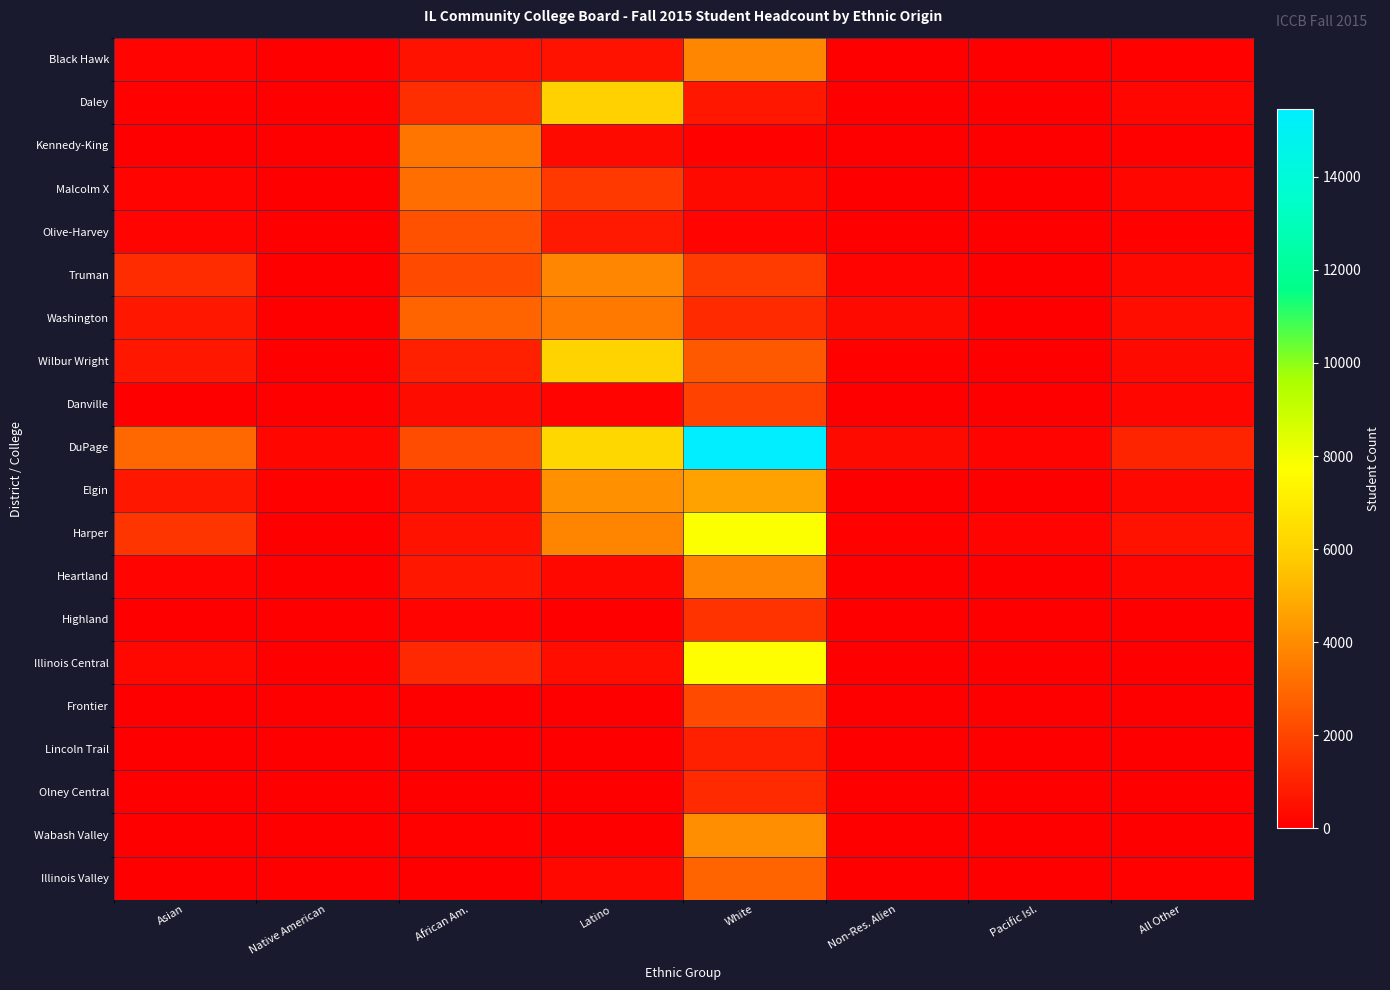

Reading right to left, what are all the values shown in this chart?

Black Hawk: All Other=107	Pacific Isl.=16	Non-Res. Alien=21	White=3817	Latino=582	African Am.=573	Native American=18	Asian=137
Daley: All Other=191	Pacific Isl.=11	Non-Res. Alien=9	White=706	Latino=5990	African Am.=1335	Native American=11	Asian=112
Kennedy-King: All Other=111	Pacific Isl.=2	Non-Res. Alien=21	White=106	Latino=325	African Am.=3378	Native American=17	Asian=29
Malcolm X: All Other=206	Pacific Isl.=6	Non-Res. Alien=20	White=337	Latino=1668	African Am.=3145	Native American=19	Asian=149
Olive-Harvey: All Other=85	Pacific Isl.=4	Non-Res. Alien=3	White=138	Latino=756	African Am.=2335	Native American=6	Asian=138
Truman: All Other=247	Pacific Isl.=25	Non-Res. Alien=134	White=1749	Latino=3815	African Am.=2148	Native American=25	Asian=1324
Washington: All Other=424	Pacific Isl.=13	Non-Res. Alien=308	White=1252	Latino=3501	African Am.=2881	Native American=35	Asian=679
Wilbur Wright: All Other=314	Pacific Isl.=35	Non-Res. Alien=116	White=2576	Latino=6084	African Am.=937	Native American=30	Asian=678
Danville: All Other=205	Pacific Isl.=4	Non-Res. Alien=0	White=1900	Latino=136	African Am.=405	Native American=10	Asian=32
DuPage: All Other=1080	Pacific Isl.=150	Non-Res. Alien=358	White=15457	Latino=6225	African Am.=2225	Native American=211	Asian=2972
Elgin: All Other=287	Pacific Isl.=18	Non-Res. Alien=44	White=4639	Latino=4117	African Am.=469	Native American=63	Asian=699
Harper: All Other=571	Pacific Isl.=135	Non-Res. Alien=92	White=7839	Latino=3767	African Am.=575	Native American=17	Asian=1536
Heartland: All Other=233	Pacific Isl.=11	Non-Res. Alien=32	White=3803	Latino=299	African Am.=724	Native American=20	Asian=176
Highland: All Other=40	Pacific Isl.=4	Non-Res. Alien=0	White=1484	Latino=42	African Am.=163	Native American=49	Asian=22
Illinois Central: All Other=22	Pacific Isl.=18	Non-Res. Alien=1	White=7726	Latino=458	African Am.=1179	Native American=44	Asian=256
Frontier: All Other=8	Pacific Isl.=0	Non-Res. Alien=0	White=2167	Latino=19	African Am.=15	Native American=7	Asian=13
Lincoln Trail: All Other=2	Pacific Isl.=0	Non-Res. Alien=0	White=939	Latino=13	African Am.=34	Native American=3	Asian=19
Olney Central: All Other=3	Pacific Isl.=0	Non-Res. Alien=1	White=1241	Latino=8	African Am.=19	Native American=5	Asian=18
Wabash Valley: All Other=8	Pacific Isl.=0	Non-Res. Alien=0	White=4100	Latino=29	African Am.=83	Native American=12	Asian=42
Illinois Valley: All Other=102	Pacific Isl.=3	Non-Res. Alien=0	White=2852	Latino=244	African Am.=59	Native American=10	Asian=40